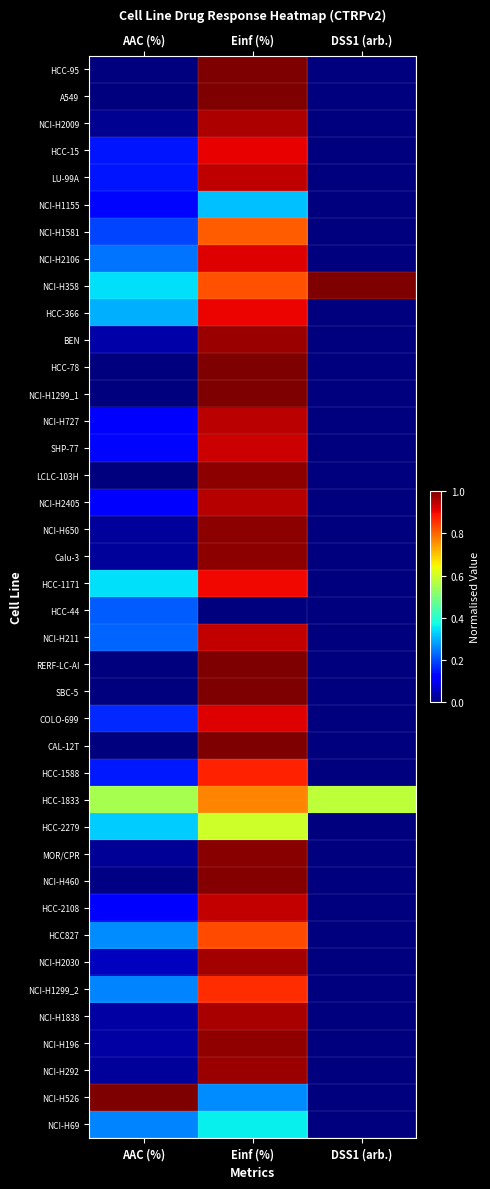

Reading left to right, transcribe all the data shown in this chart.

HCC-95: AAC (%)=0.0	Einf (%)=1.0	DSS1 (arb.)=0.0
A549: AAC (%)=0.0	Einf (%)=1.0	DSS1 (arb.)=0.0
NCI-H2009: AAC (%)=0.0	Einf (%)=1.0	DSS1 (arb.)=0.0
HCC-15: AAC (%)=0.1	Einf (%)=0.9	DSS1 (arb.)=0.0
LU-99A: AAC (%)=0.1	Einf (%)=0.9	DSS1 (arb.)=0.0
NCI-H1155: AAC (%)=0.1	Einf (%)=0.3	DSS1 (arb.)=0.0
NCI-H1581: AAC (%)=0.2	Einf (%)=0.8	DSS1 (arb.)=0.0
NCI-H2106: AAC (%)=0.2	Einf (%)=0.9	DSS1 (arb.)=0.0
NCI-H358: AAC (%)=0.3	Einf (%)=0.8	DSS1 (arb.)=1.0
HCC-366: AAC (%)=0.3	Einf (%)=0.9	DSS1 (arb.)=0.0
BEN: AAC (%)=0.0	Einf (%)=1.0	DSS1 (arb.)=0.0
HCC-78: AAC (%)=0.0	Einf (%)=1.0	DSS1 (arb.)=0.0
NCI-H1299_1: AAC (%)=0.0	Einf (%)=1.0	DSS1 (arb.)=0.0
NCI-H727: AAC (%)=0.1	Einf (%)=0.9	DSS1 (arb.)=0.0
SHP-77: AAC (%)=0.1	Einf (%)=0.9	DSS1 (arb.)=0.0
LCLC-103H: AAC (%)=0.0	Einf (%)=1.0	DSS1 (arb.)=0.0
NCI-H2405: AAC (%)=0.1	Einf (%)=1.0	DSS1 (arb.)=0.0
NCI-H650: AAC (%)=0.0	Einf (%)=1.0	DSS1 (arb.)=0.0
Calu-3: AAC (%)=0.0	Einf (%)=1.0	DSS1 (arb.)=0.0
HCC-1171: AAC (%)=0.3	Einf (%)=0.9	DSS1 (arb.)=0.0
HCC-44: AAC (%)=0.2	Einf (%)=0.0	DSS1 (arb.)=0.0
NCI-H211: AAC (%)=0.2	Einf (%)=0.9	DSS1 (arb.)=0.0
RERF-LC-AI: AAC (%)=0.0	Einf (%)=1.0	DSS1 (arb.)=0.0
SBC-5: AAC (%)=0.0	Einf (%)=1.0	DSS1 (arb.)=0.0
COLO-699: AAC (%)=0.2	Einf (%)=0.9	DSS1 (arb.)=0.0
CAL-12T: AAC (%)=0.0	Einf (%)=1.0	DSS1 (arb.)=0.0
HCC-1588: AAC (%)=0.2	Einf (%)=0.9	DSS1 (arb.)=0.0
HCC-1833: AAC (%)=0.6	Einf (%)=0.8	DSS1 (arb.)=0.6
HCC-2279: AAC (%)=0.3	Einf (%)=0.6	DSS1 (arb.)=0.0
MOR/CPR: AAC (%)=0.0	Einf (%)=1.0	DSS1 (arb.)=0.0
NCI-H460: AAC (%)=0.0	Einf (%)=1.0	DSS1 (arb.)=0.0
HCC-2108: AAC (%)=0.1	Einf (%)=0.9	DSS1 (arb.)=0.0
HCC827: AAC (%)=0.3	Einf (%)=0.8	DSS1 (arb.)=0.0
NCI-H2030: AAC (%)=0.1	Einf (%)=1.0	DSS1 (arb.)=0.0
NCI-H1299_2: AAC (%)=0.3	Einf (%)=0.9	DSS1 (arb.)=0.0
NCI-H1838: AAC (%)=0.0	Einf (%)=1.0	DSS1 (arb.)=0.0
NCI-H196: AAC (%)=0.0	Einf (%)=1.0	DSS1 (arb.)=0.0
NCI-H292: AAC (%)=0.0	Einf (%)=1.0	DSS1 (arb.)=0.0
NCI-H526: AAC (%)=1.0	Einf (%)=0.3	DSS1 (arb.)=0.0
NCI-H69: AAC (%)=0.3	Einf (%)=0.4	DSS1 (arb.)=0.0